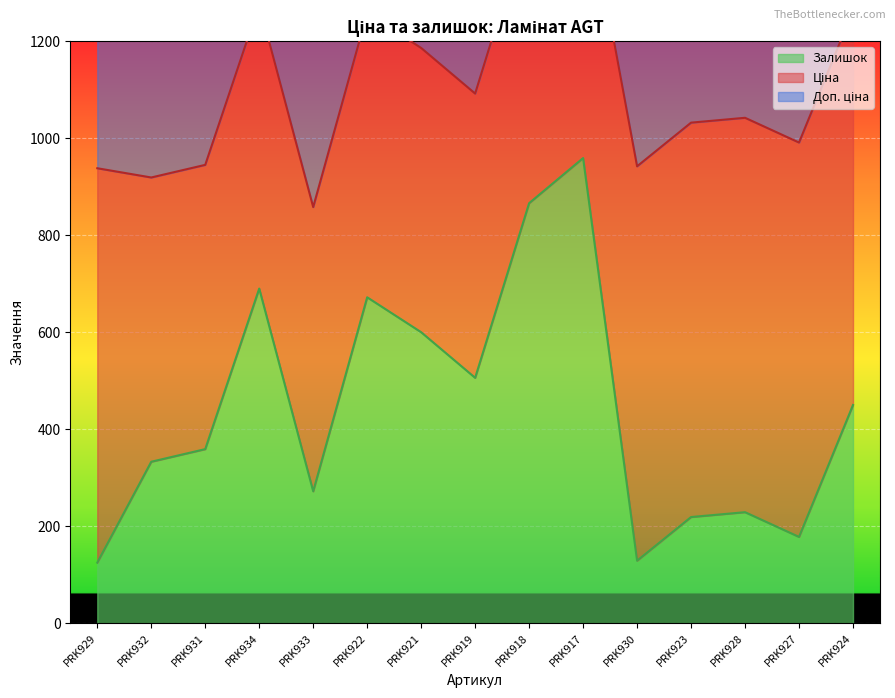

The Ціна series shows 286.6 at PRK924. True or false?

False